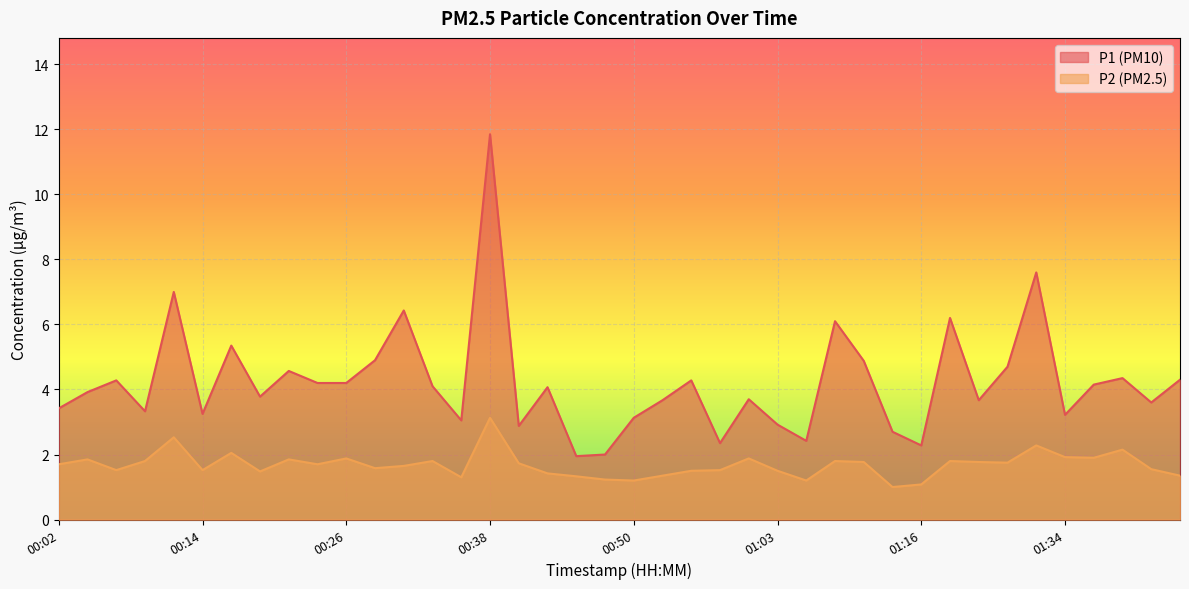

At 00:58, list the series in order from smallest to largest.

P2, P1